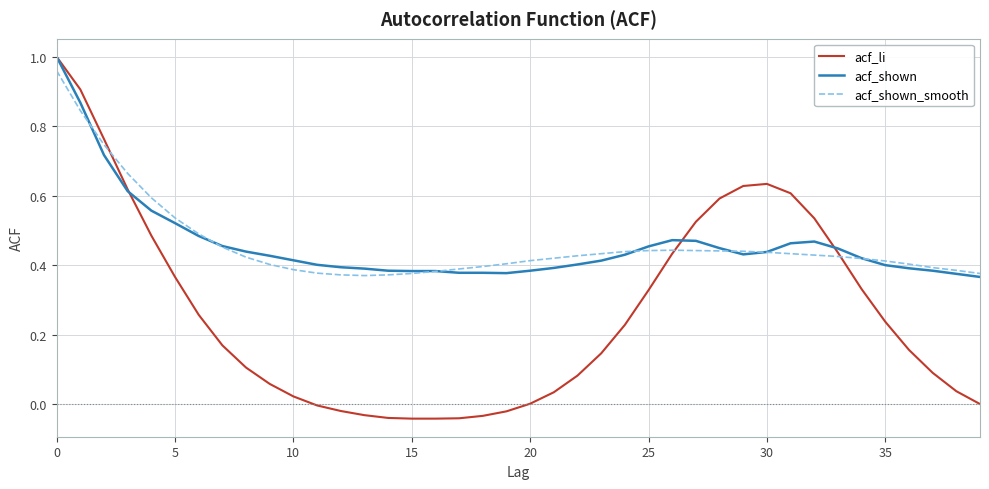

Is this an area chart (filled region under the line)?

No